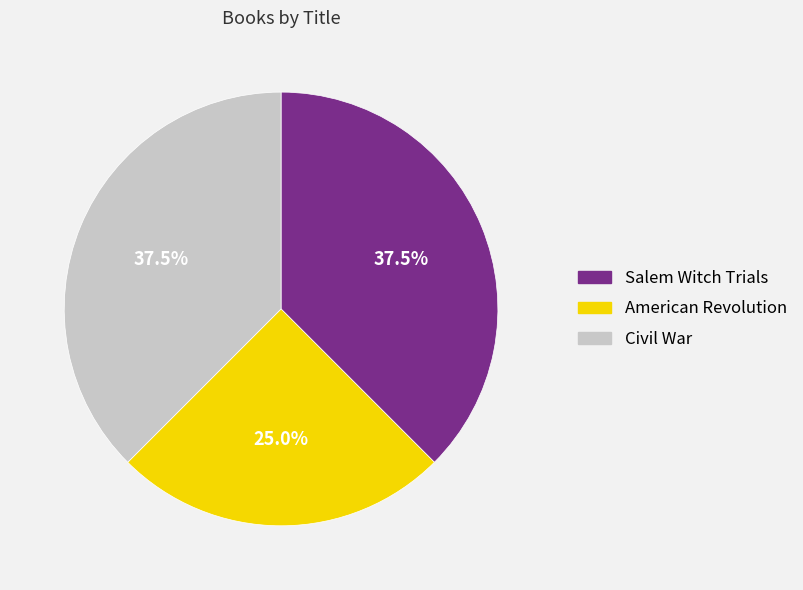

Count the number of slices in the pie.

3